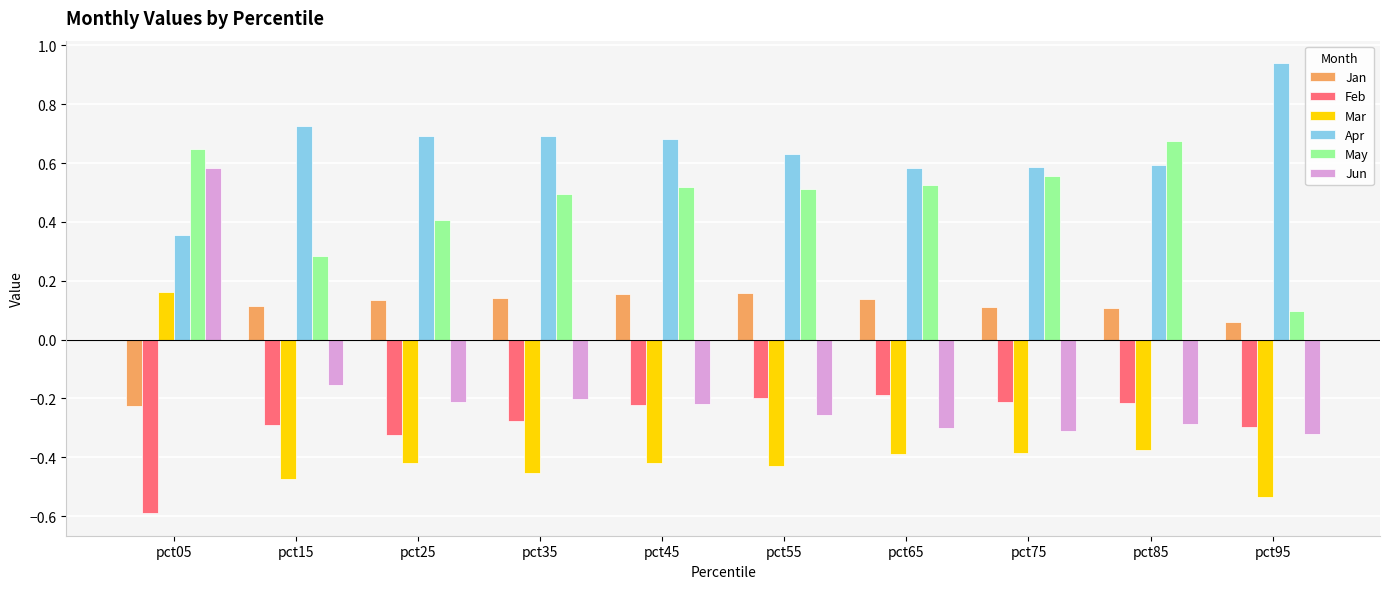

What is the difference between the Feb values at pct05 and pct35?

0.3